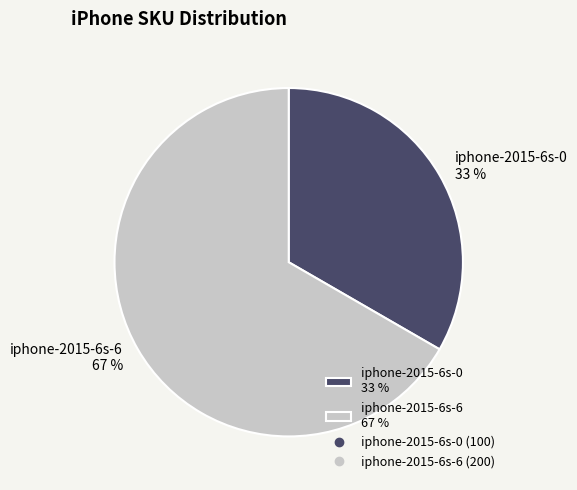

How many segments does this pie chart have?

2